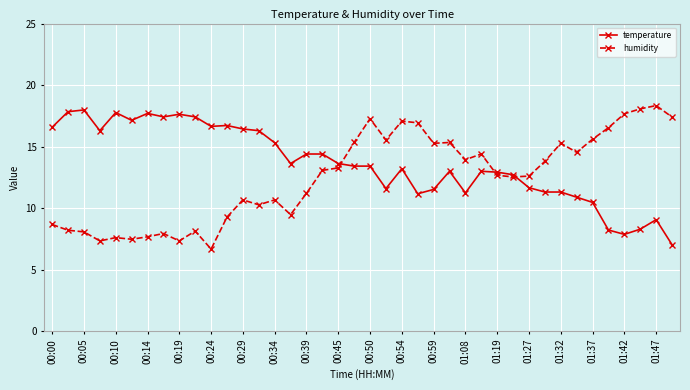

True or false: humidity has more than 2 interior local peaks.

True